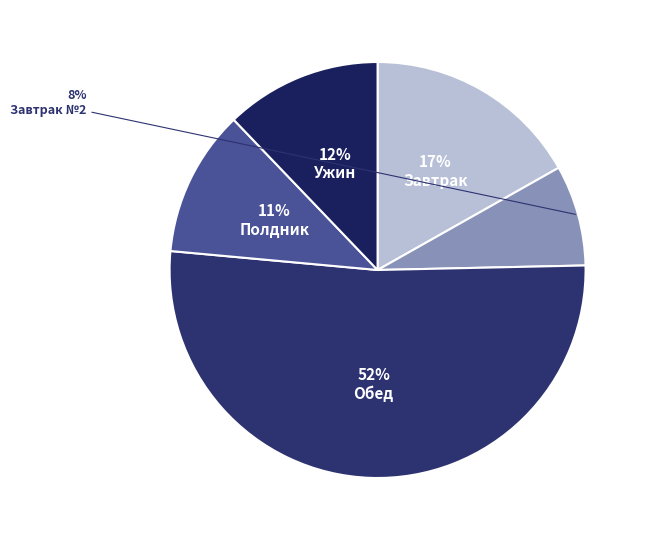

Is there a majority slice in this chart?

Yes